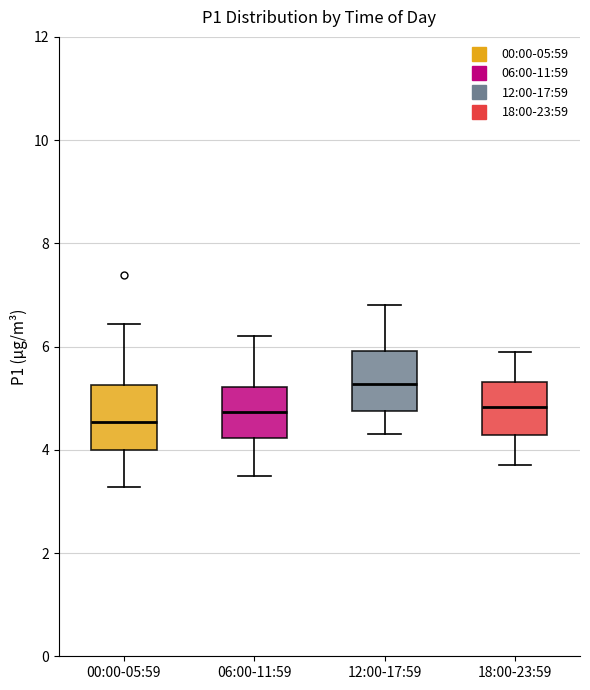

Reading left to right, read every box against the y-axis: the position of its median line, the range the box covers, and the ends of its whiskers. The values are not printed on the chart, so give them approximately, as read against the axis.

00:00-05:59: median 4.6, box 4.0 to 5.2, whiskers 3.2 to 6.4
06:00-11:59: median 4.8, box 4.2 to 5.2, whiskers 3.6 to 6.2
12:00-17:59: median 5.2, box 4.8 to 6.0, whiskers 4.4 to 6.8
18:00-23:59: median 4.8, box 4.2 to 5.4, whiskers 3.8 to 6.0